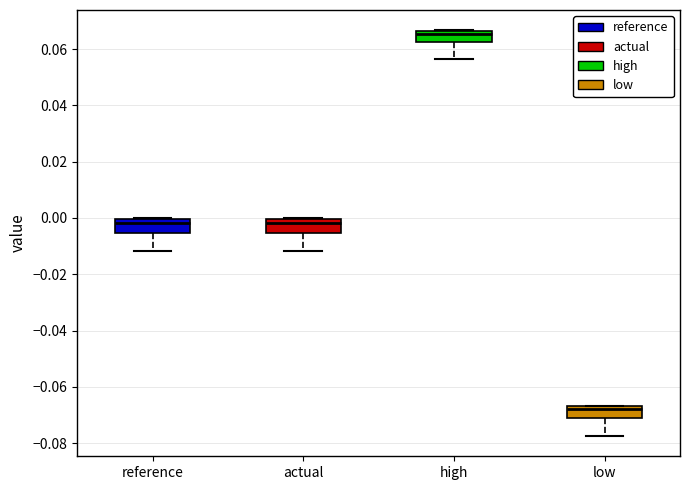

Which box has the lowest median line?

low